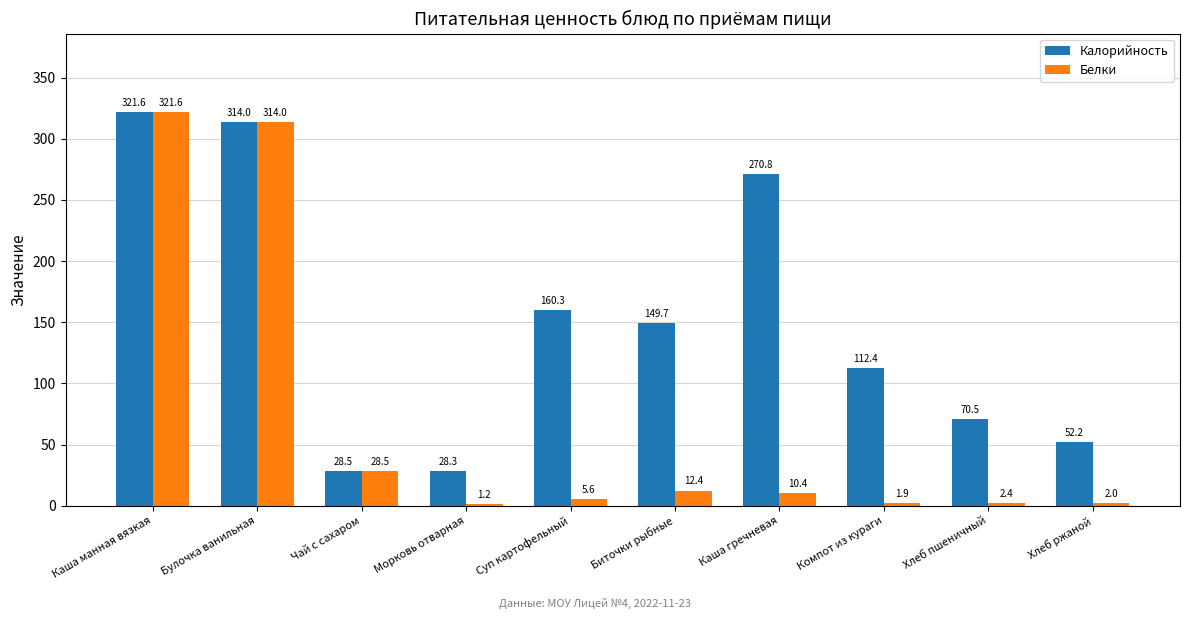

Are the bars horizontal?

No